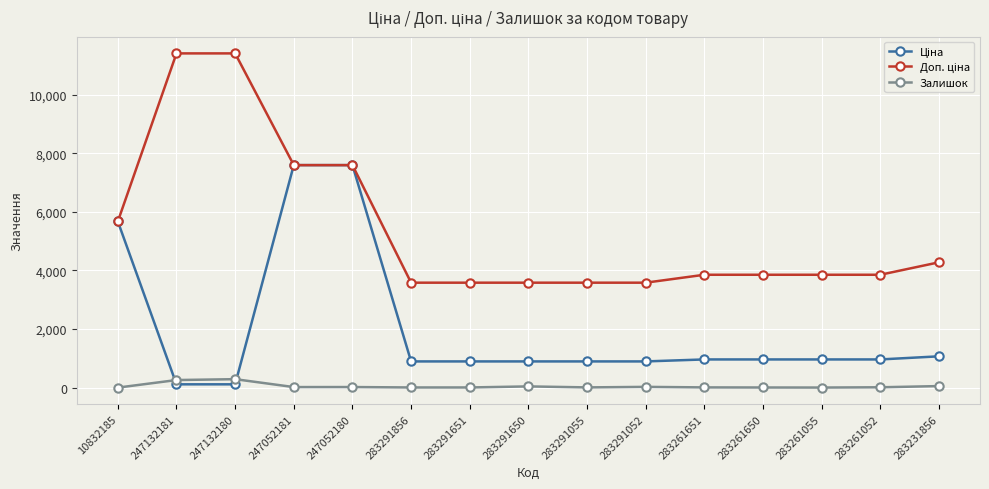

The Залишок series shows 13.0 at 283261052. True or false?

True